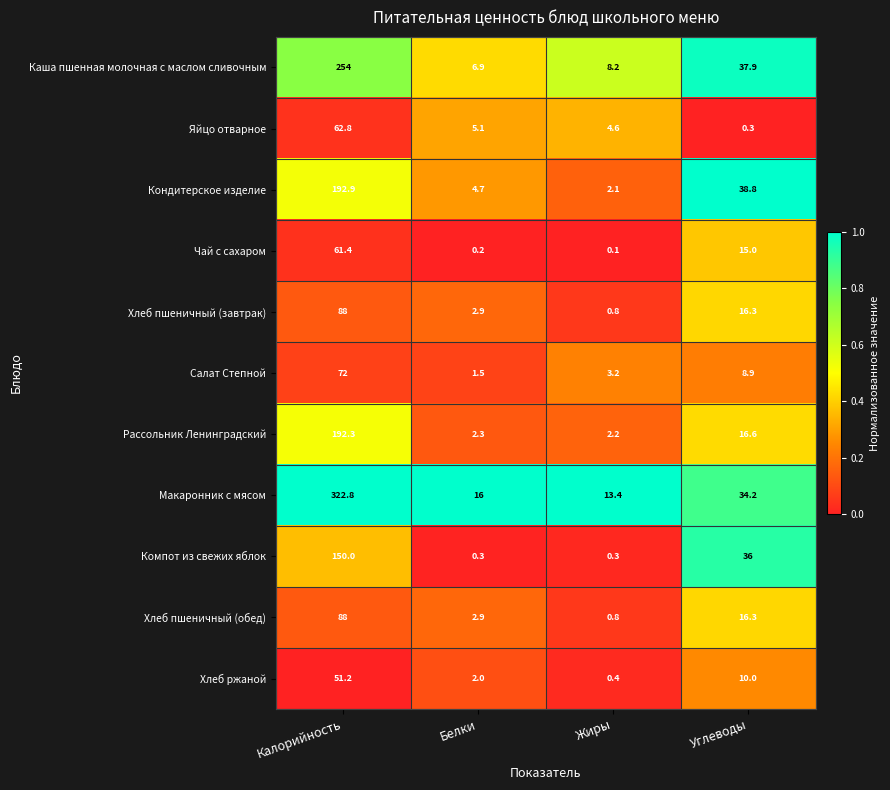

Which series changed the most between Жиры and Углеводы?

Кондитерское изделие